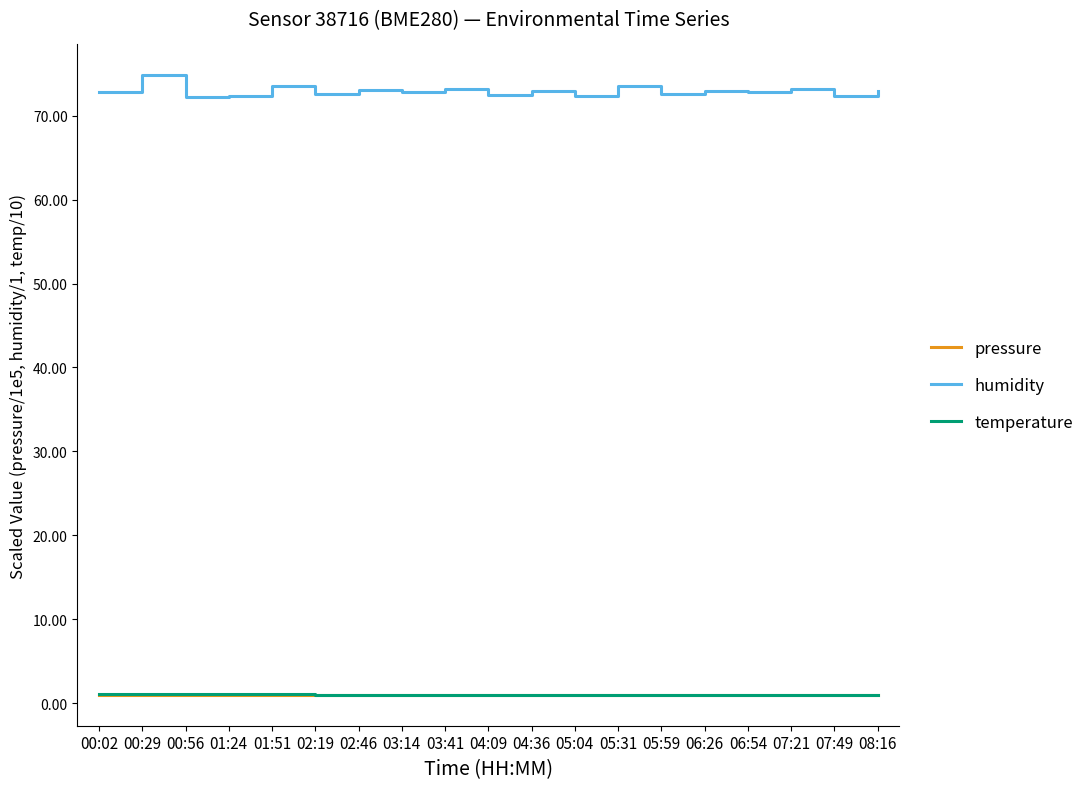

Which series has the largest total across all categories?

humidity